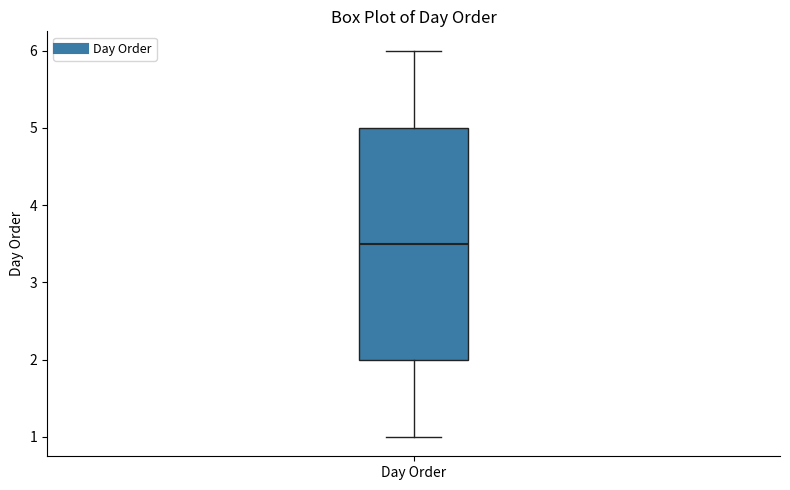

Read this box plot against the y-axis: the position of the median line, the range covered by the box, and the ends of both whiskers. The values are not printed on the chart, so give them approximately, as read against the axis.

median 3.5, box 2.0 to 5.0, whiskers 1.0 to 6.0